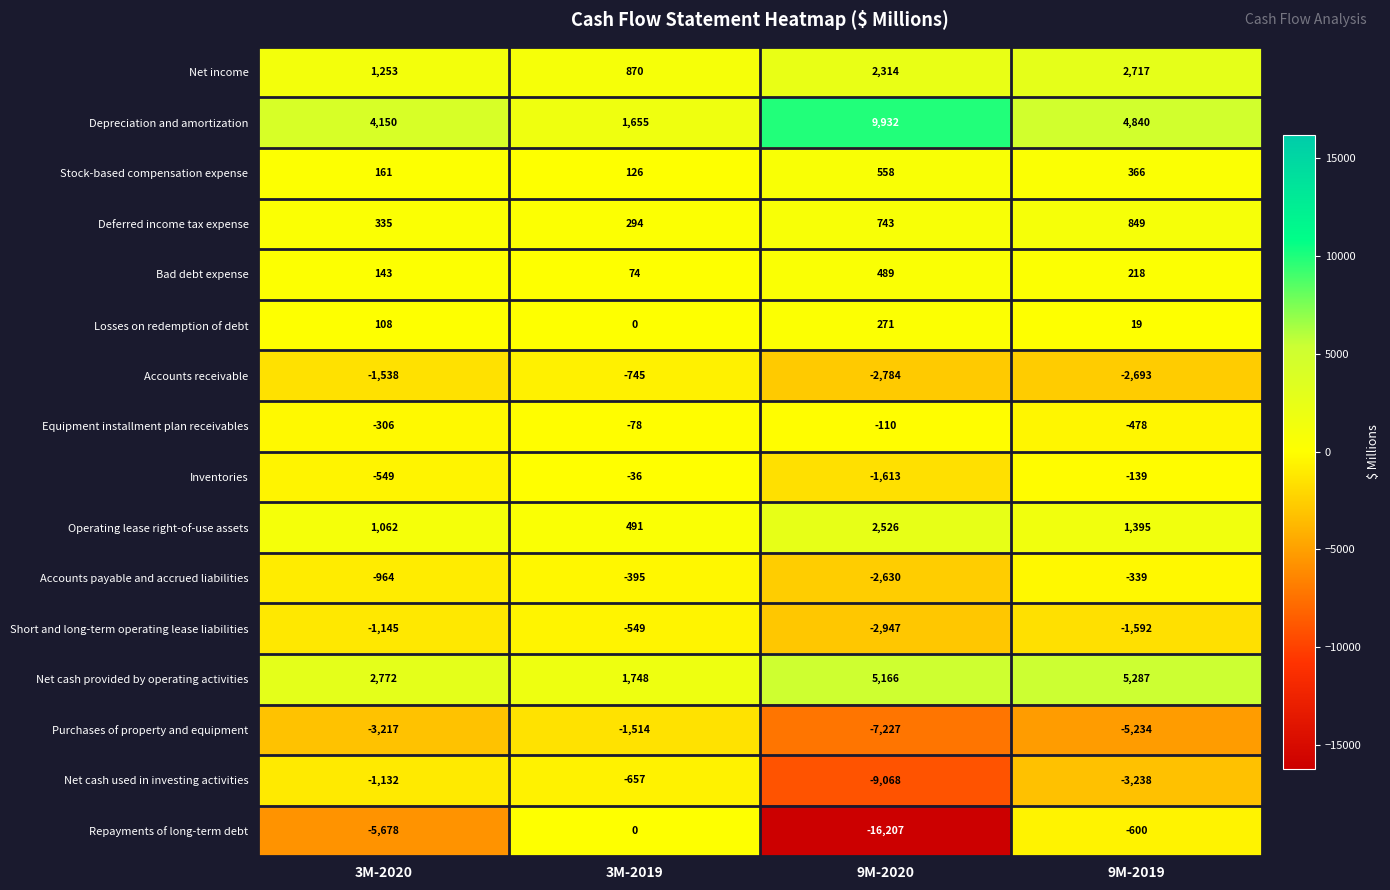

Rank the series by their maximum value, from highest to lowest.

Depreciation and amortization, Net cash provided by operating activities, Net income, Operating lease right-of-use assets, Deferred income tax expense, Stock-based compensation expense, Bad debt expense, Losses on redemption of debt, Repayments of long-term debt, Inventories, Equipment installment plan receivables, Accounts payable and accrued liabilities, Short and long-term operating lease liabilities, Net cash used in investing activities, Accounts receivable, Purchases of property and equipment